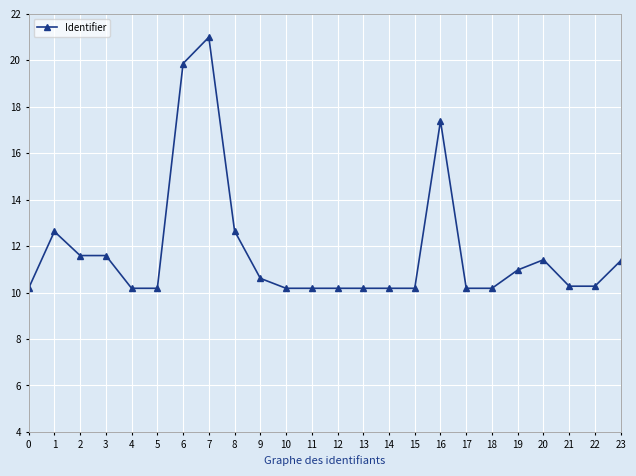

What is the ratio of the value at 13 to the value at 18?

1.0